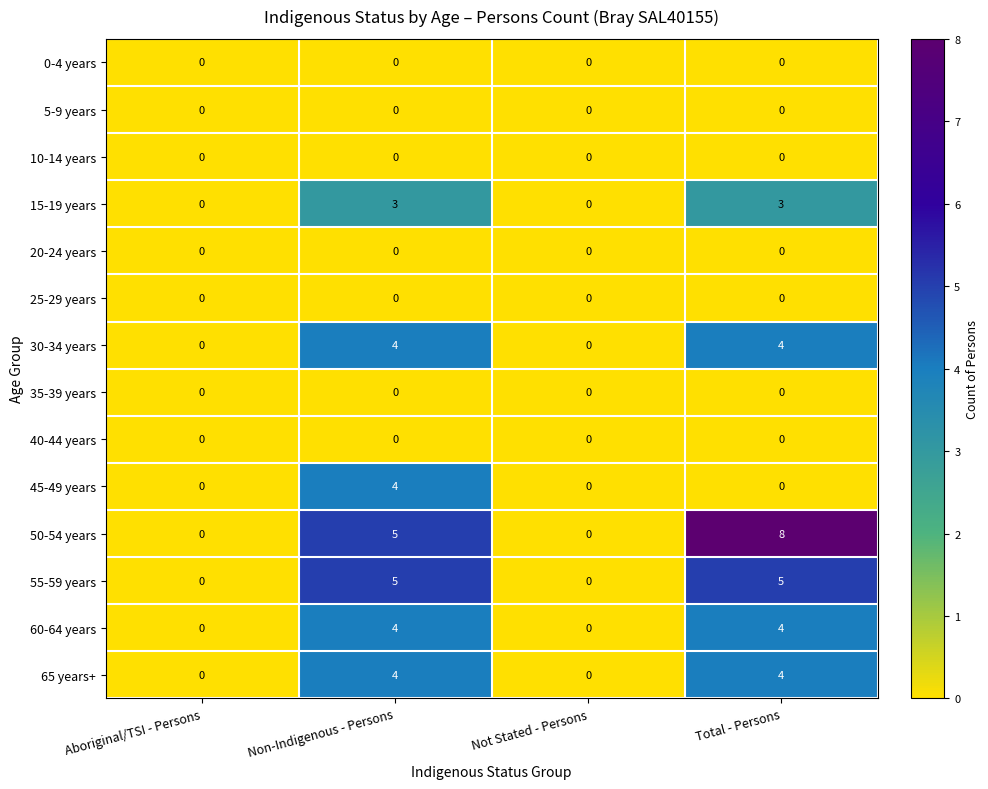

Which series has the largest total across all categories?

50-54 years